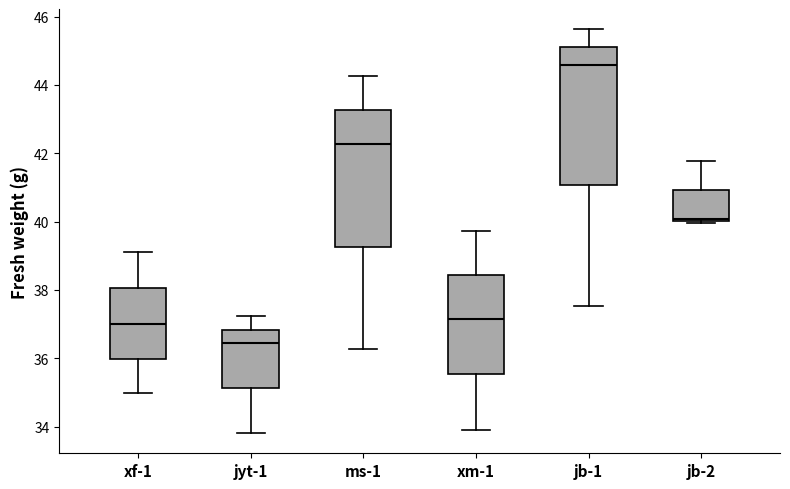

Reading left to right, read every box against the y-axis: the position of its median line, the range the box covers, and the ends of its whiskers. The values are not printed on the chart, so give them approximately, as read against the axis.

xf-1: median 37.0, box 36.0 to 38.0, whiskers 35.0 to 39.2
jyt-1: median 36.4, box 35.2 to 36.8, whiskers 33.8 to 37.2
ms-1: median 42.2, box 39.2 to 43.2, whiskers 36.2 to 44.2
xm-1: median 37.2, box 35.6 to 38.4, whiskers 33.8 to 39.8
jb-1: median 44.6, box 41.0 to 45.2, whiskers 37.6 to 45.6
jb-2: median 40.0, box 40.0 to 41.0, whiskers 40.0 to 41.8